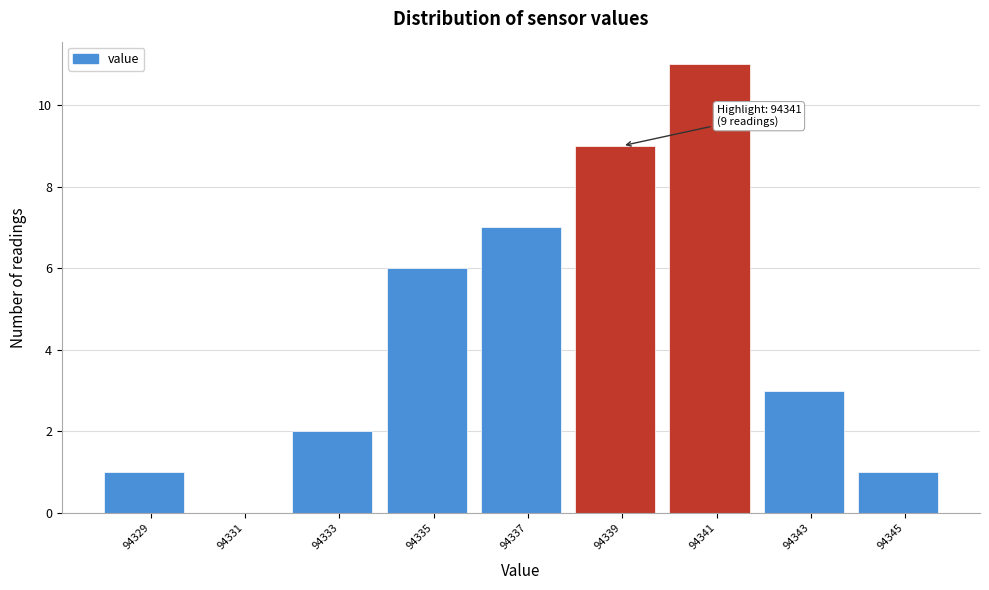

Reading left to right, what are all the values shown in this chart?

94329=1	94331=0	94333=2	94335=6	94337=7	94339=9	94341=11	94343=3	94345=1